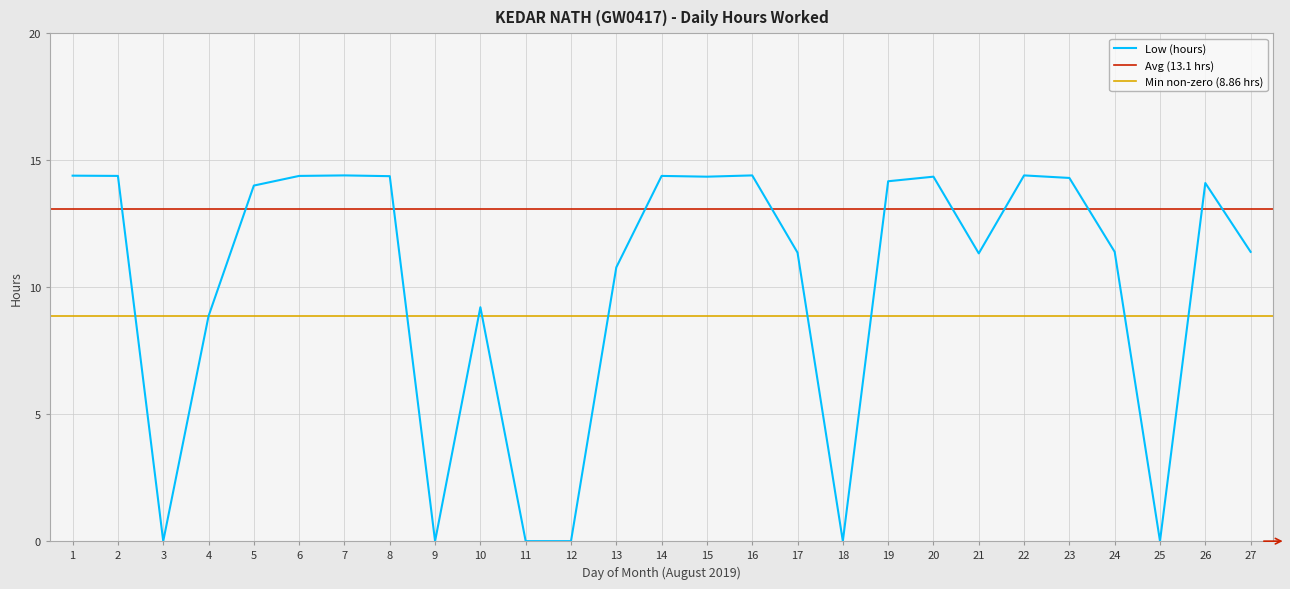

List the labels in order of value, largest first.

7, 16, 22, 1, 2, 6, 14, 8, 15, 20, 23, 19, 26, 5, 24, 27, 17, 21, 13, 10, 4, 3, 9, 11, 12, 18, 25